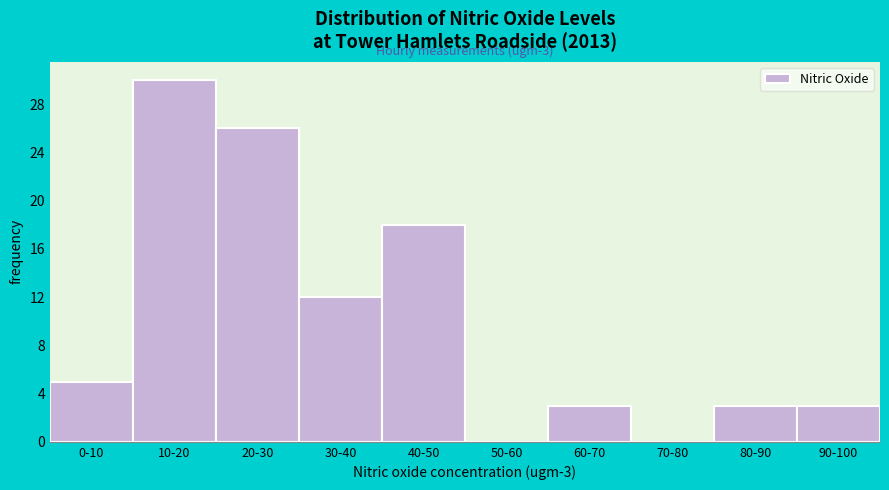

What is the maximum value shown in the chart?

30